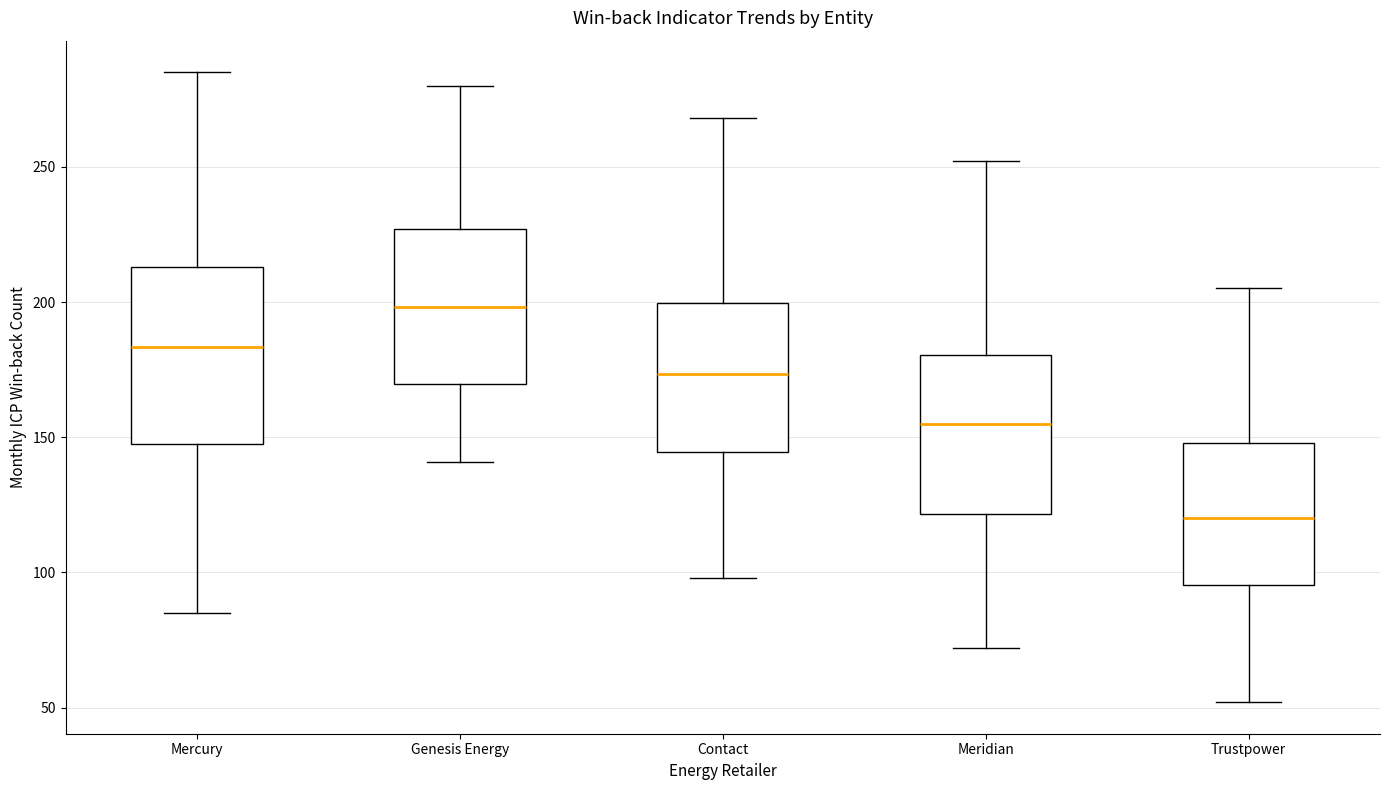

Which box has the highest median line?

Genesis Energy